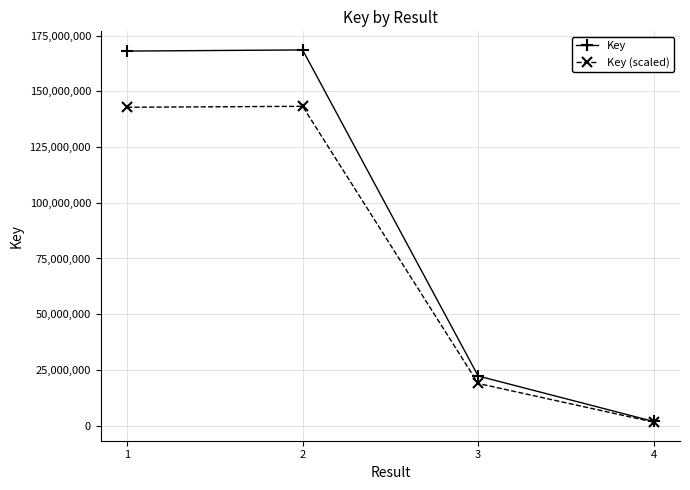

List the series in order of their overall mean, highest first.

Key, Key (scaled)